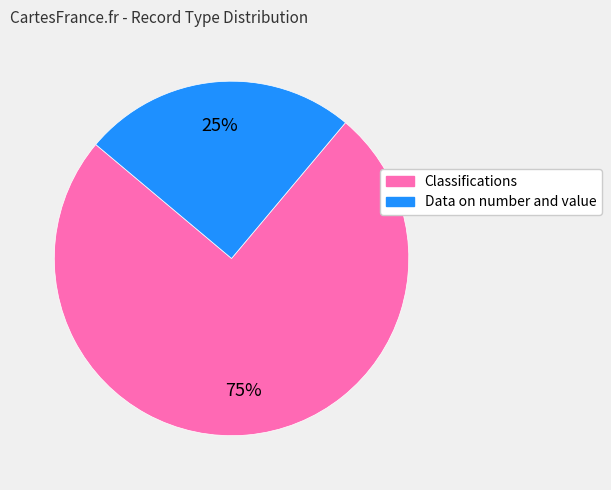

Which category has the biggest portion of the pie?

Classifications